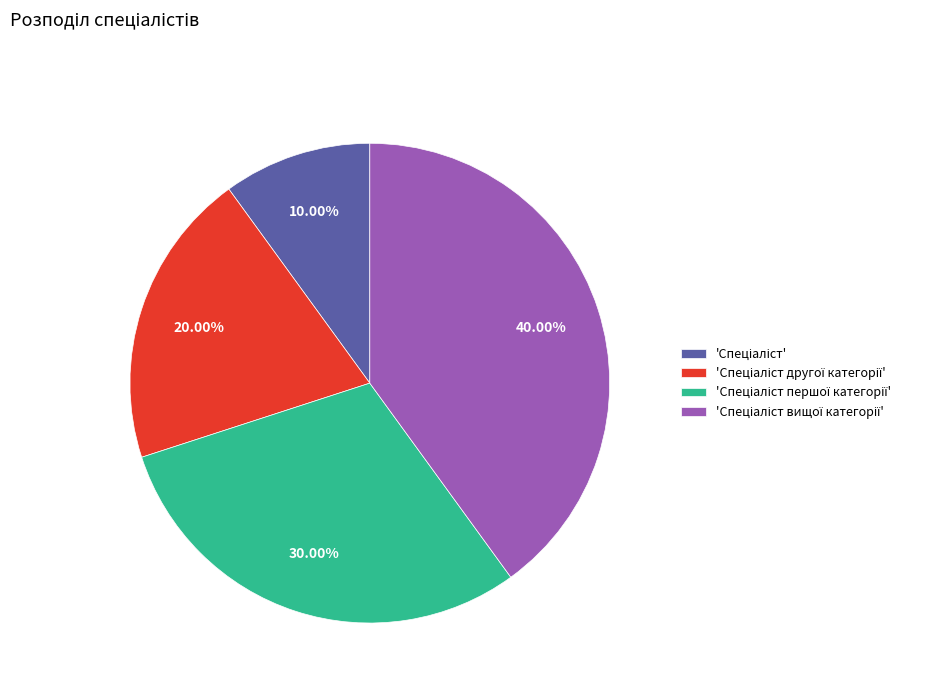

How many slices are in this pie chart?

4